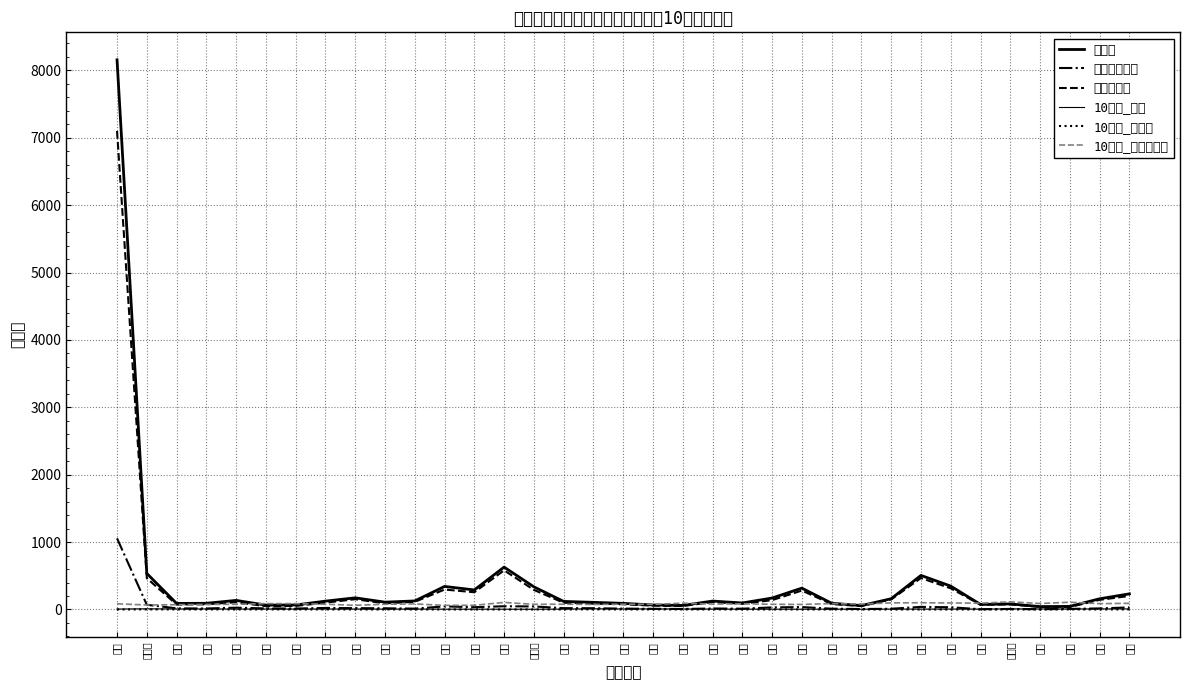

Does the chart have visible grid lines?

Yes